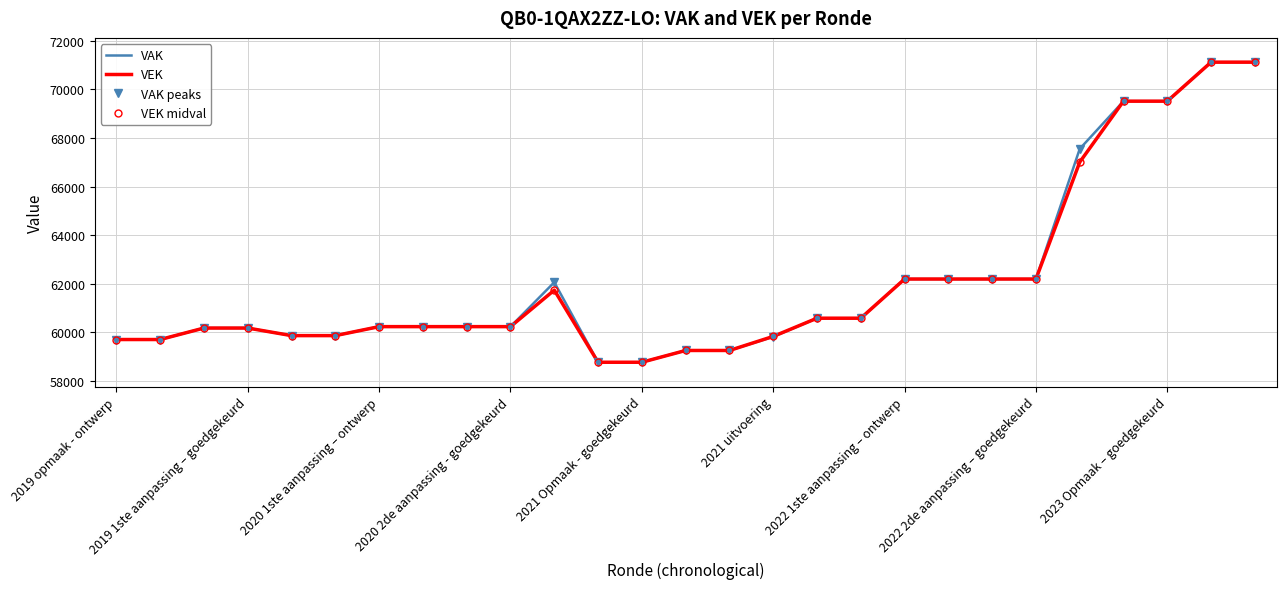

How many values in the VAK peaks series are below 60230?

11